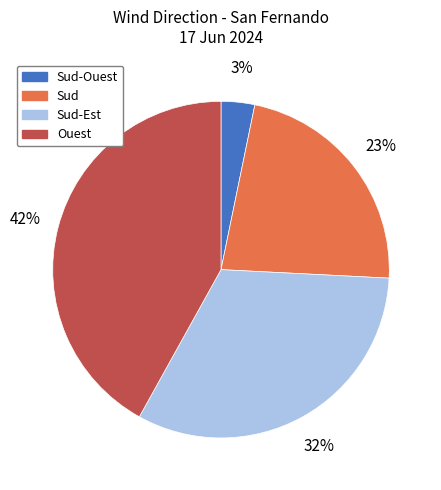

To the nearest percent, what is the difference between the Sud-Est and Ouest slice percentages?

10%